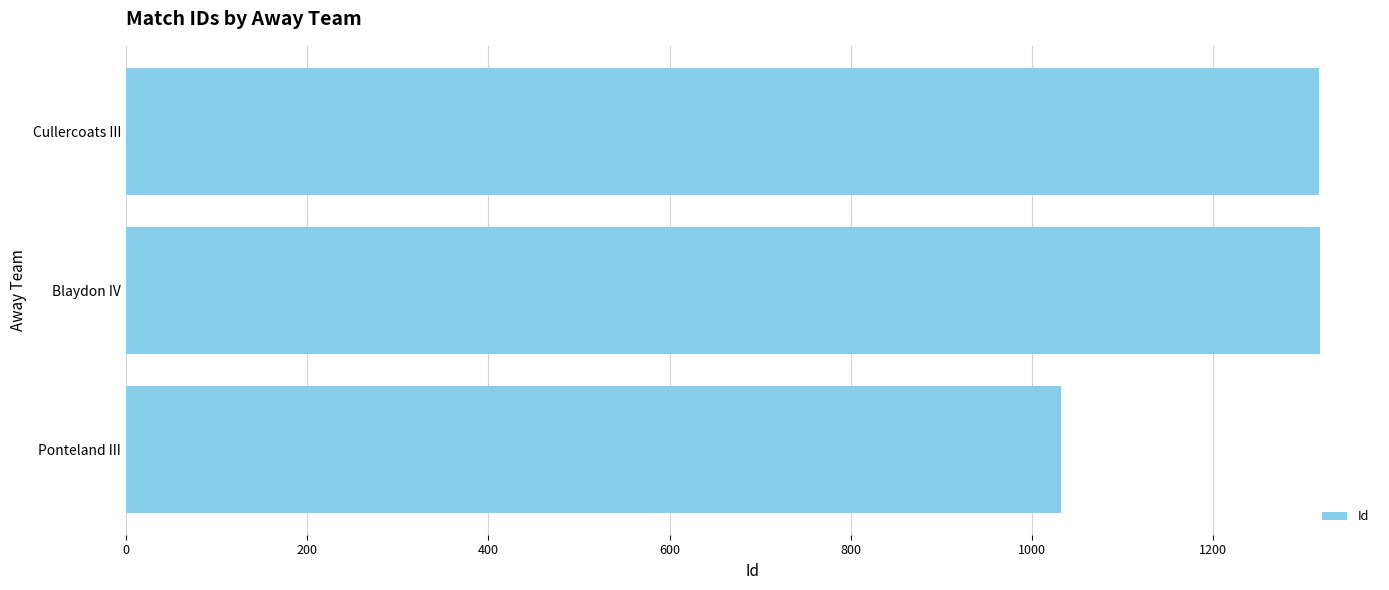

What is the value of the 3rd bar from the left?

1317